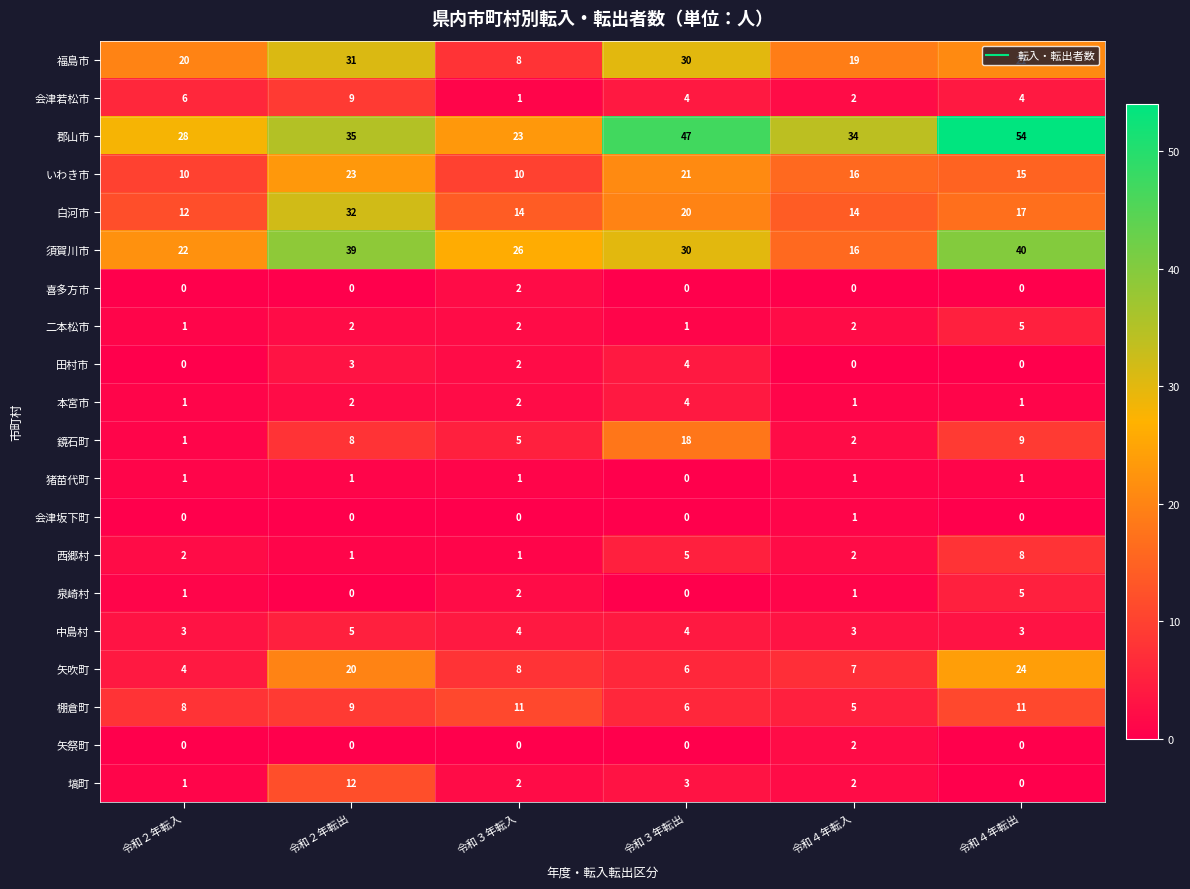

Which series has the widest spread of values?

郡山市